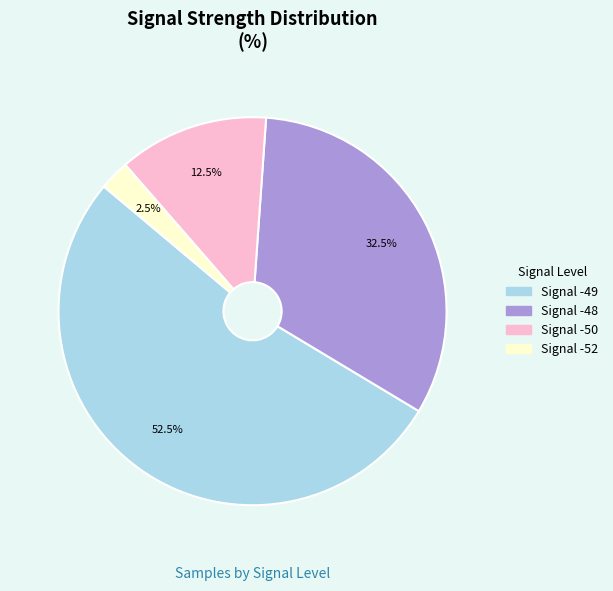

Is there any slice that represents more than half of the pie?

Yes